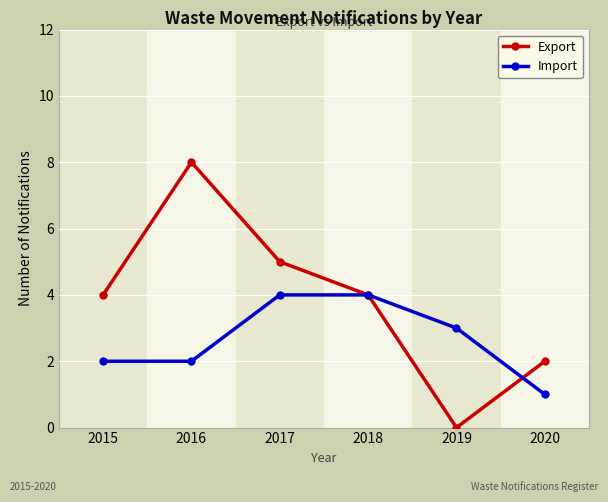

What are all the series names shown in the legend?

Export, Import